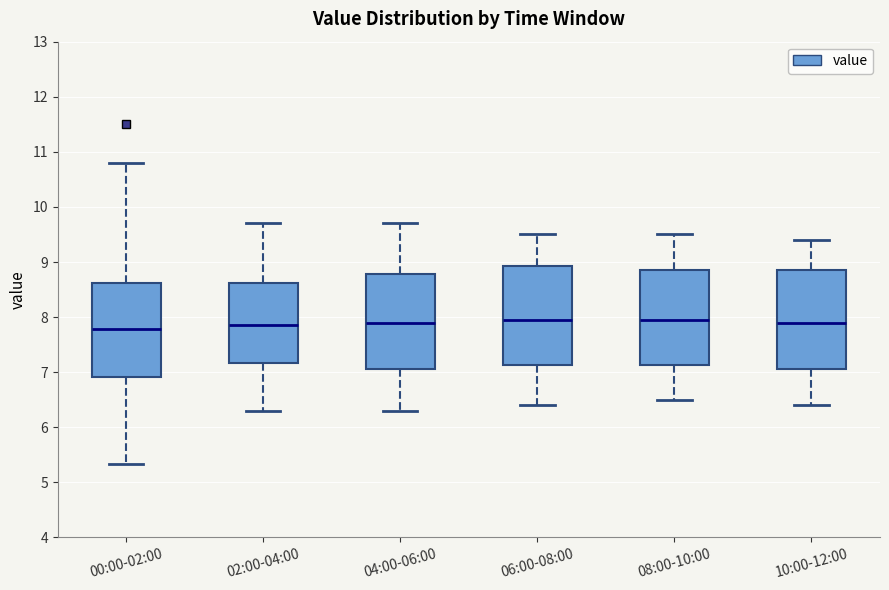

Reading left to right, transcribe this box plot: for each box, give where its median line is, the range the box spans, and where its two whiskers end, as read against the y-axis. The values are not printed on the chart, so give them approximately, as read against the axis.

00:00-02:00: median 7.8, box 6.9 to 8.6, whiskers 5.3 to 10.8
02:00-04:00: median 7.9, box 7.2 to 8.6, whiskers 6.3 to 9.7
04:00-06:00: median 7.9, box 7.1 to 8.8, whiskers 6.3 to 9.7
06:00-08:00: median 8.0, box 7.1 to 8.9, whiskers 6.4 to 9.5
08:00-10:00: median 8.0, box 7.1 to 8.9, whiskers 6.5 to 9.5
10:00-12:00: median 7.9, box 7.1 to 8.9, whiskers 6.4 to 9.4